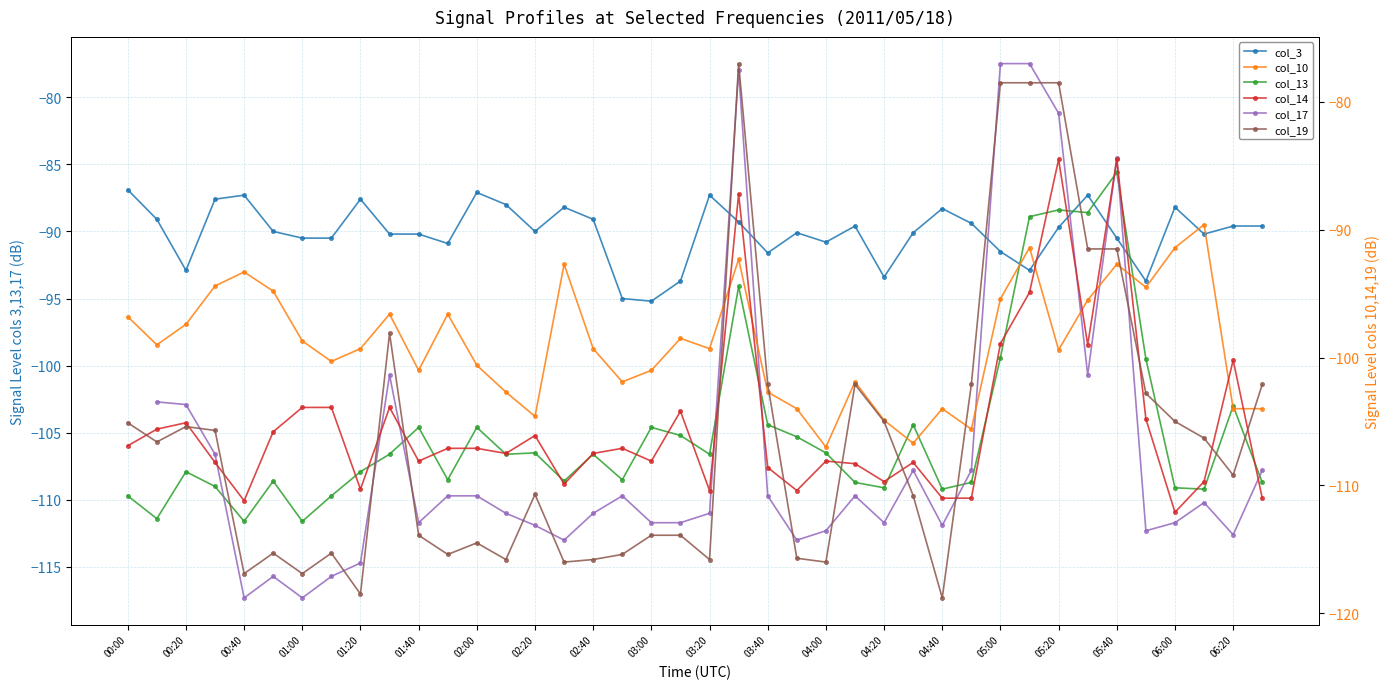

Count the col_17 values in the range -111 to -107.

12